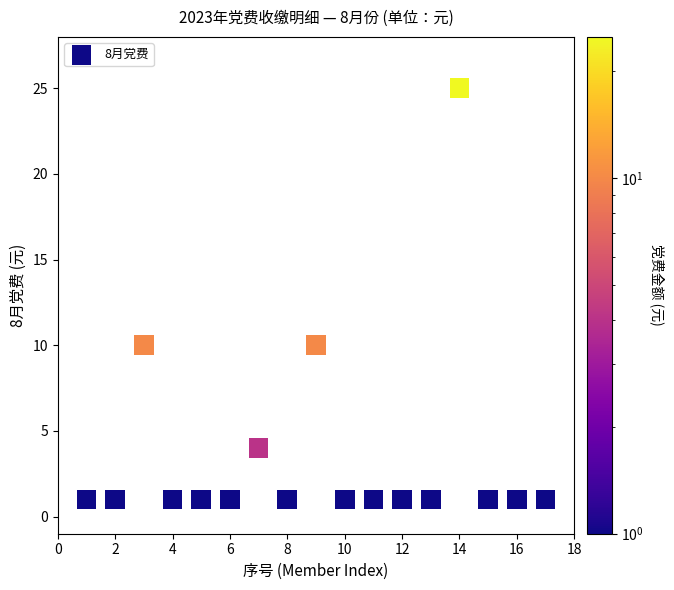

What is the range of X values (max minus min)?

16